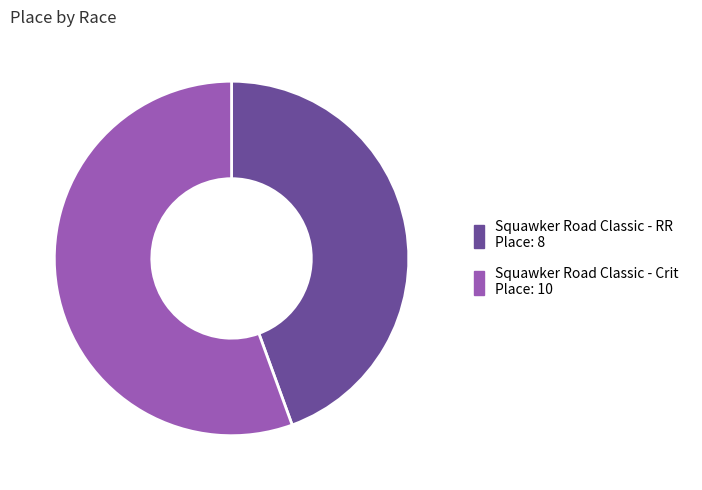

What is the ratio of the value at Squawker Road Classic - RR to the value at Squawker Road Classic - Crit?

0.8